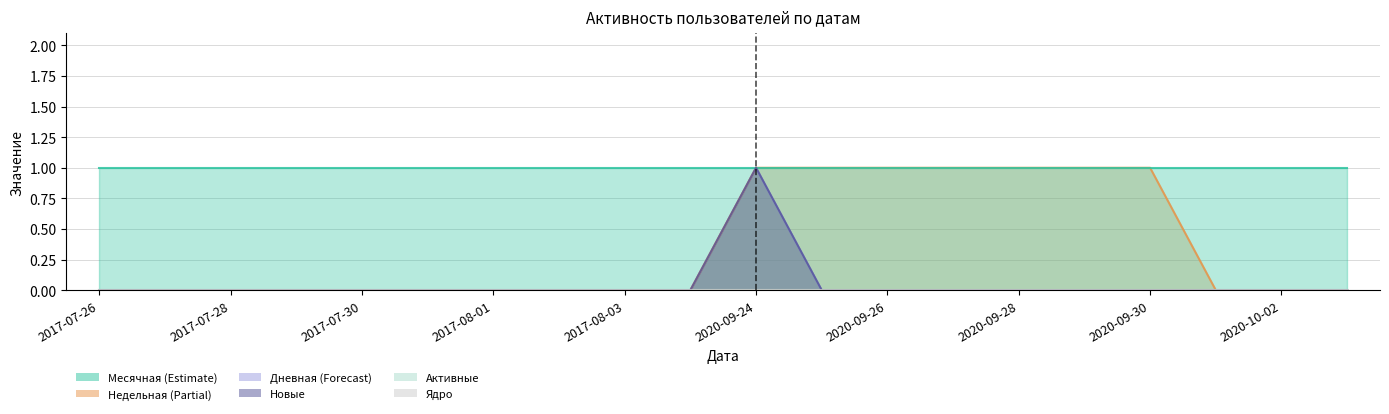

Is the value of Недельная at 2017-08-01 greater than the value of Новые at 2020-09-28?

No